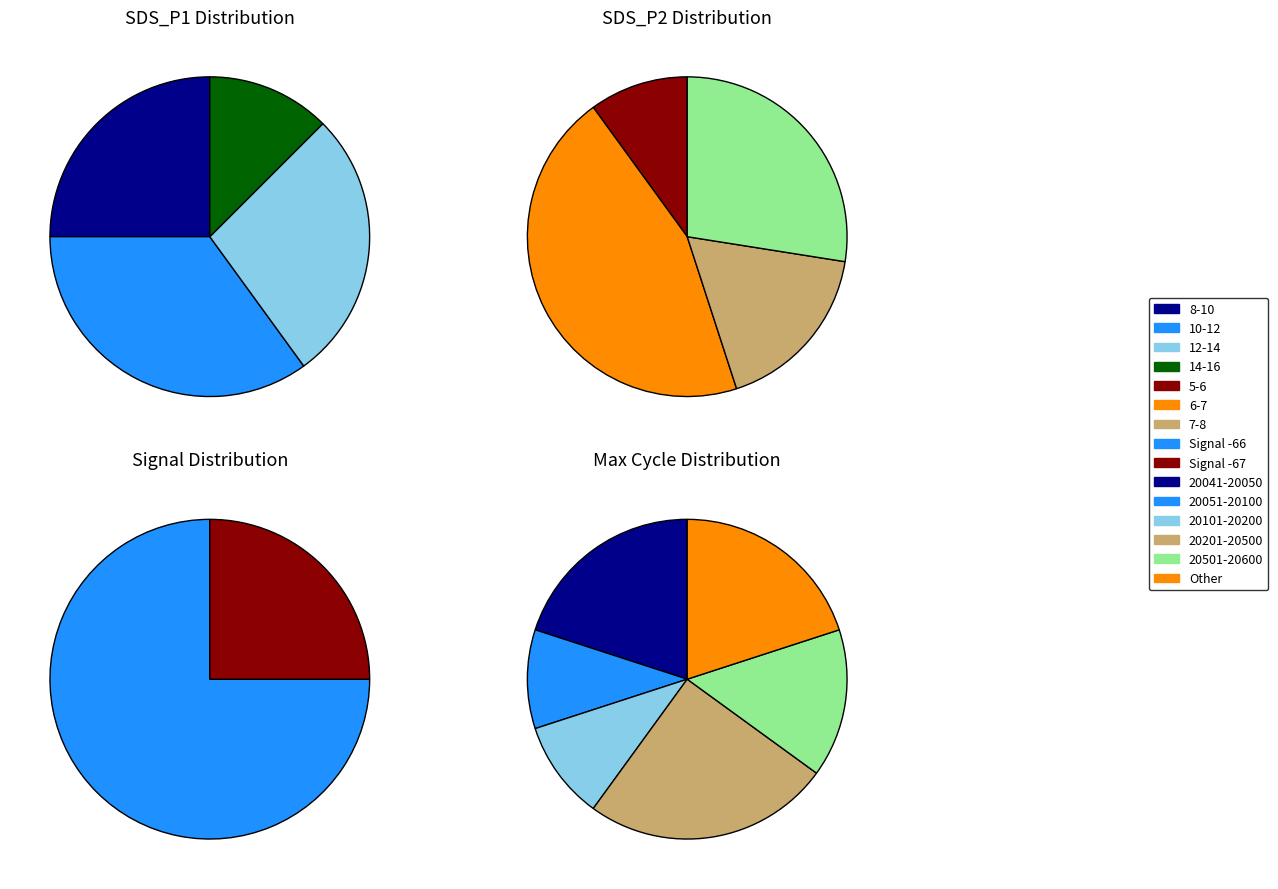

Does 21 account for over 50% of the chart?

No